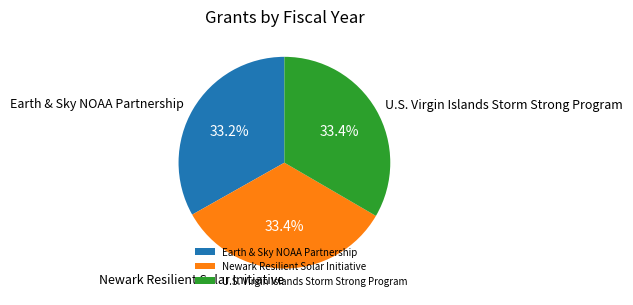

What percentage is the Earth & Sky NOAA Partnership slice, to the nearest percent?

33%